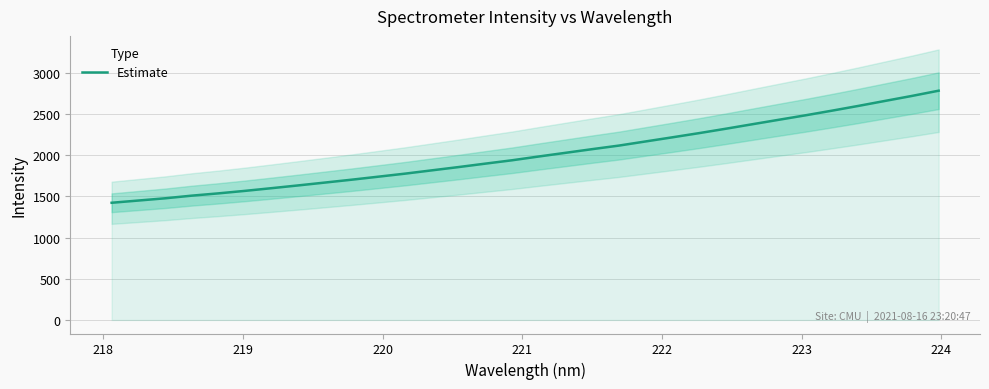

What is the maximum value for Estimate?

2782.2